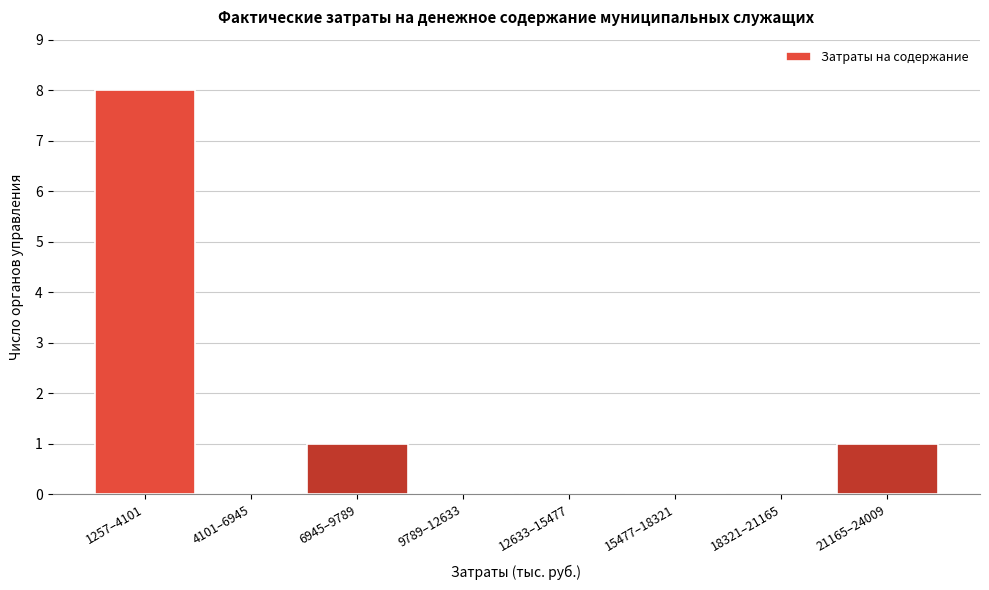

Reading left to right, what are all the values shown in this chart?

1257–4101=8	4101–6945=0	6945–9789=1	9789–12633=0	12633–15477=0	15477–18321=0	18321–21165=0	21165–24009=1